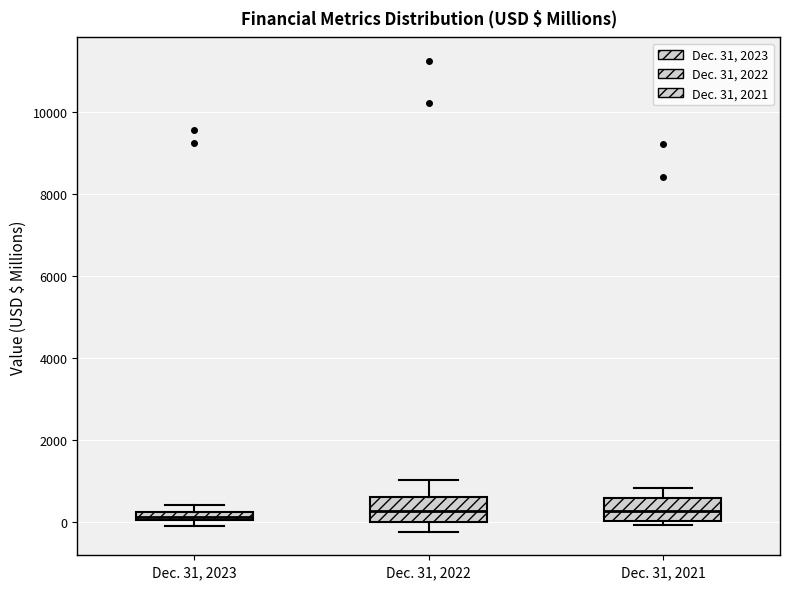

Where does the median line of the box for Dec. 31, 2021 sit on the y-axis? The values are not printed on the chart, so give them approximately, as read against the axis.

200